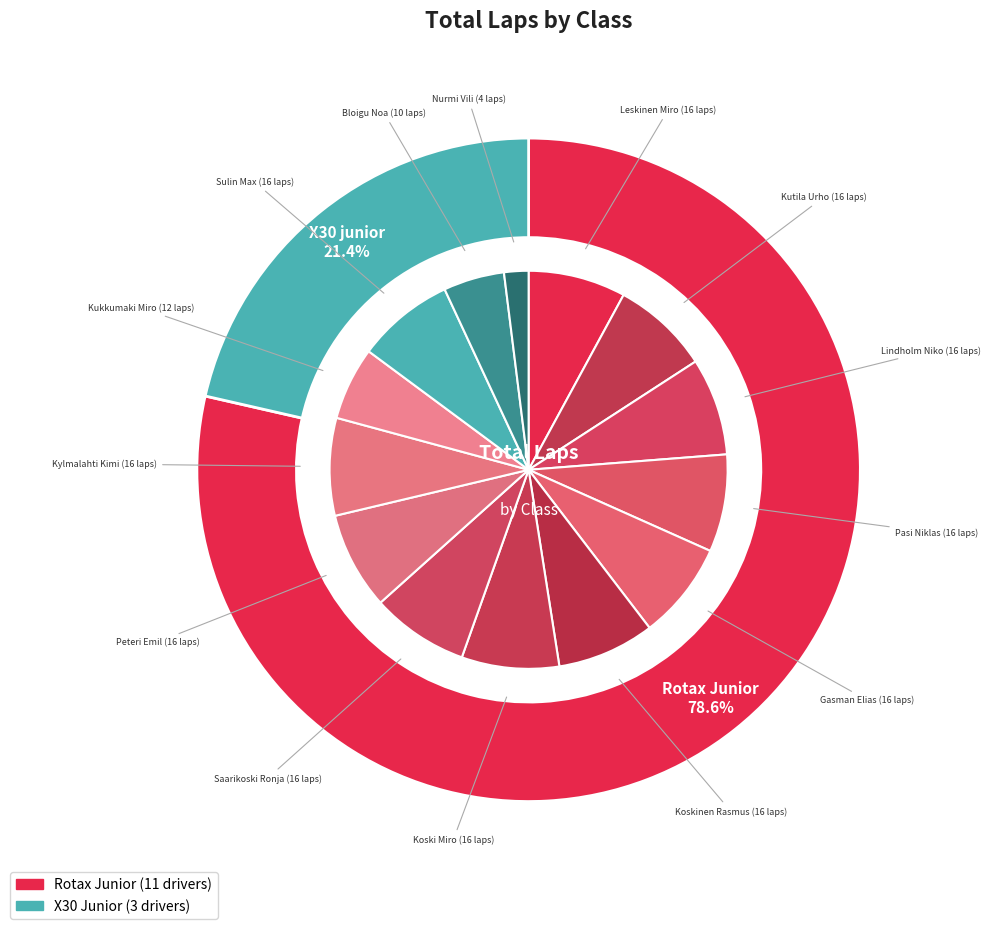

To the nearest percent, what portion does X30 junior represent?

21%